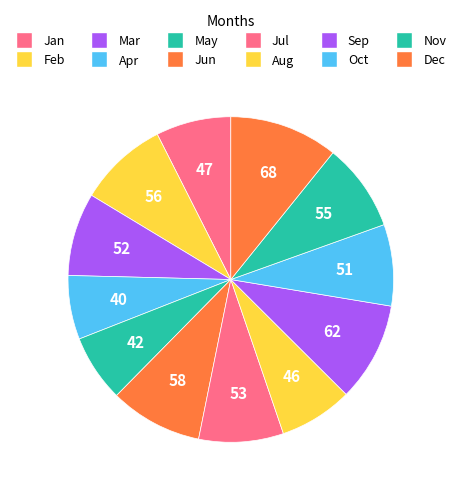

Which has a higher value, Apr or Nov?

Nov